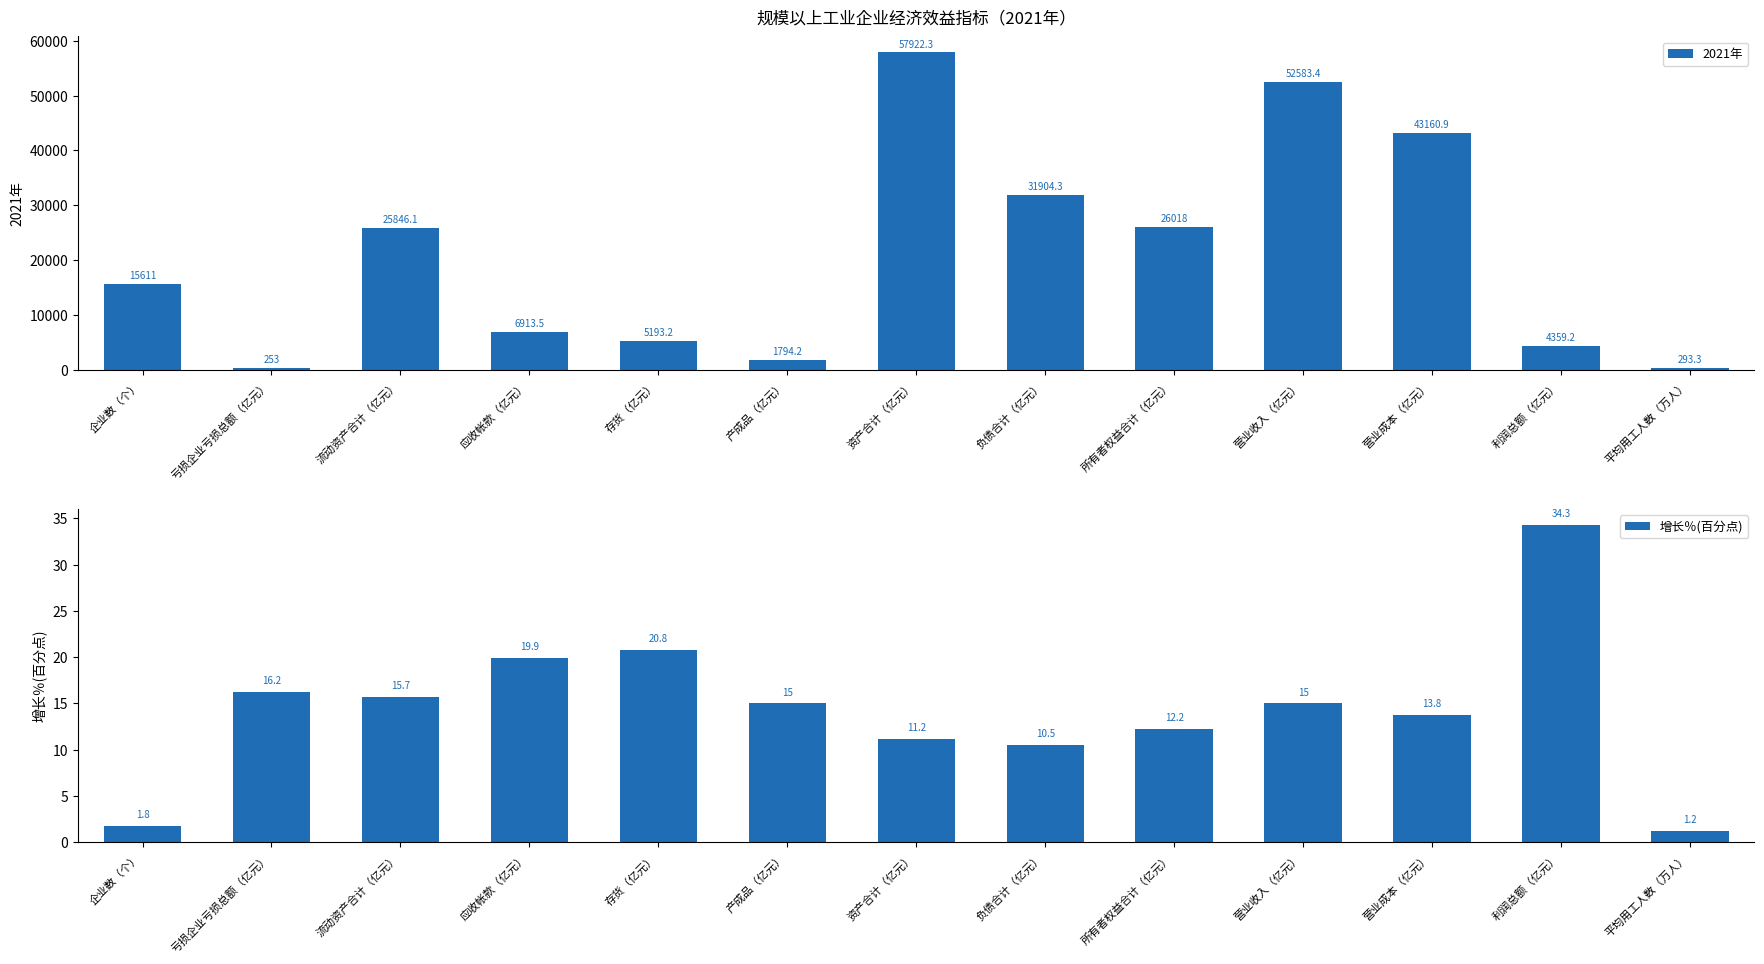

What is the label of the 8th bar from the right?

产成品（亿元）